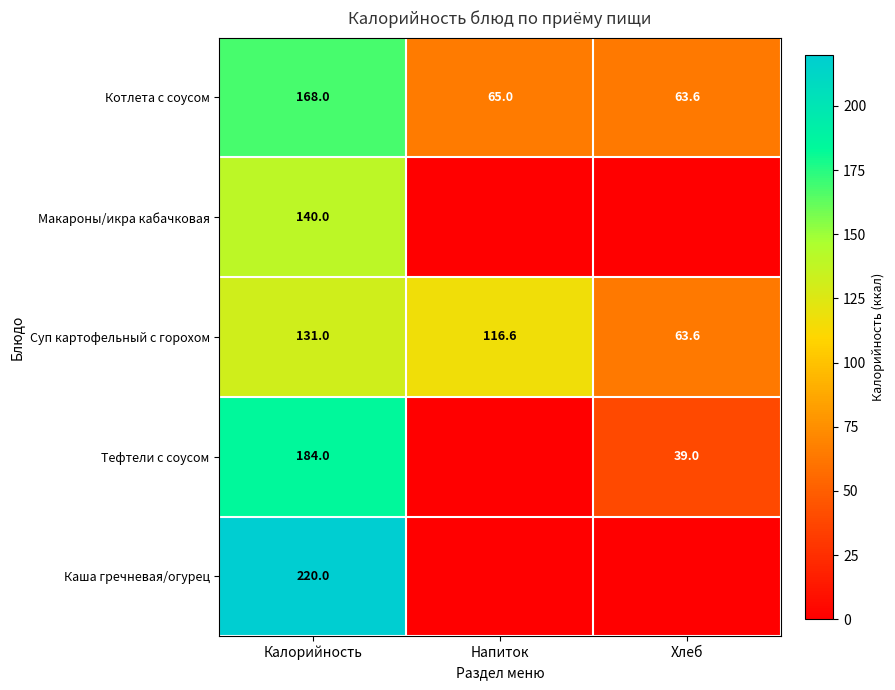

At which label does Суп картофельный с горохом reach its peak?

Калорийность